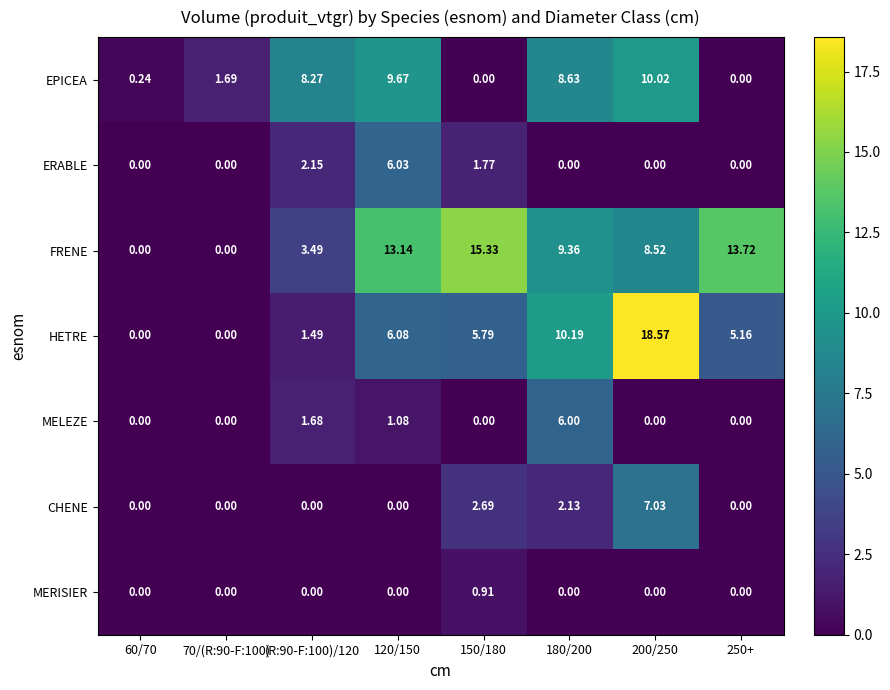

Rank the series by their maximum value, from lowest to highest.

MERISIER, MELEZE, ERABLE, CHENE, EPICEA, FRENE, HETRE